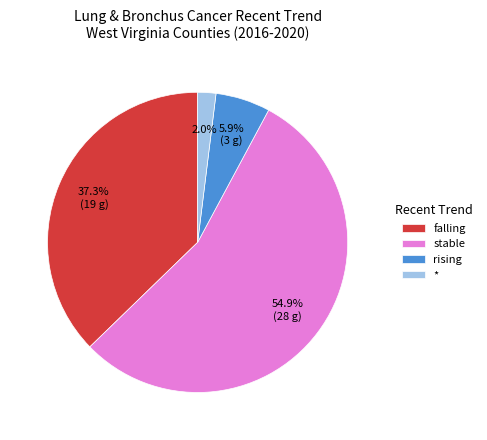

Is the sum of falling and rising greater than half?

No